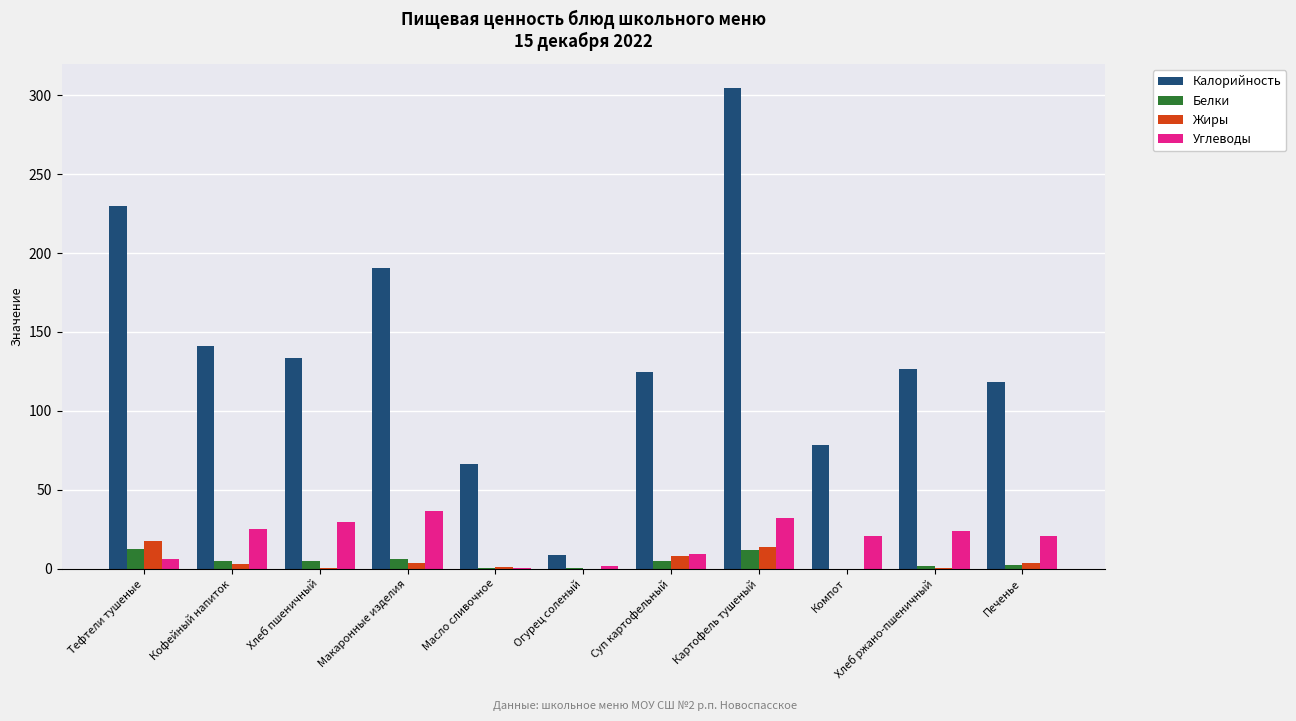

How many data points does each series have?

11